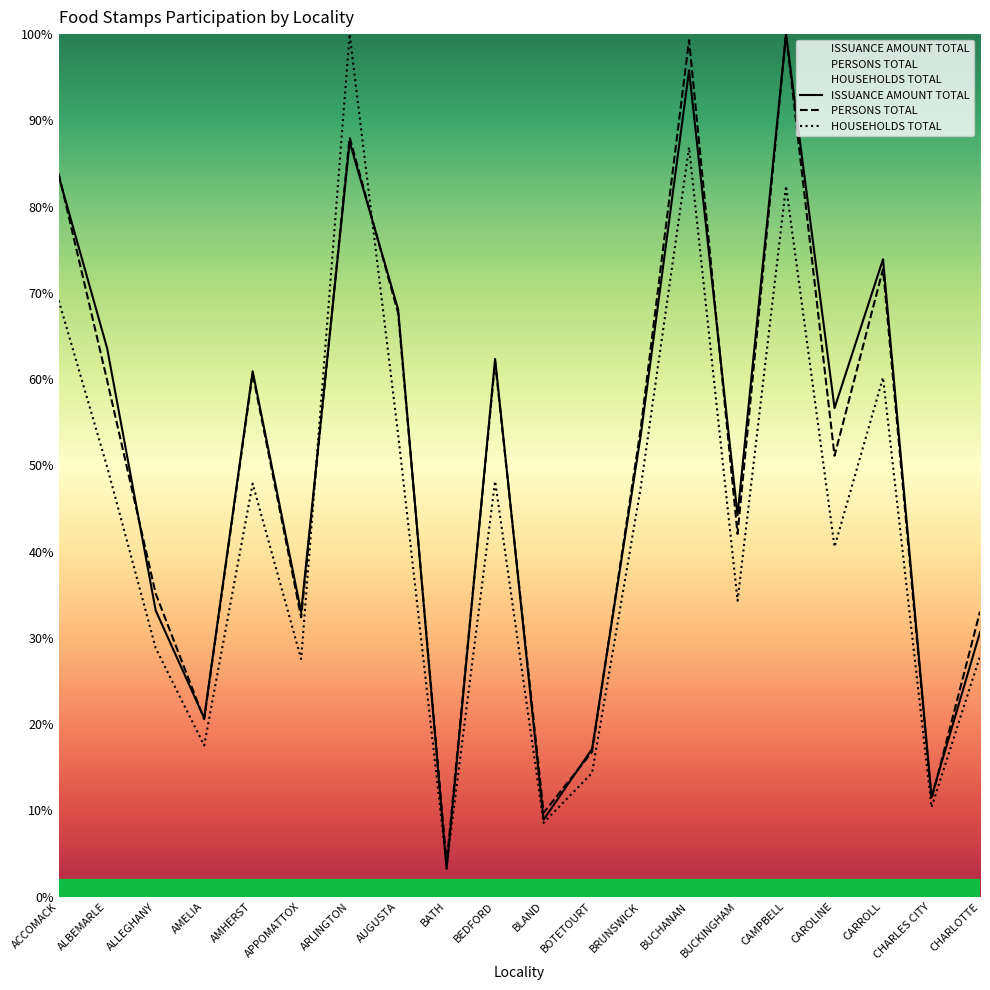

How many interior local peaks does the PERSONS TOTAL series have?

6